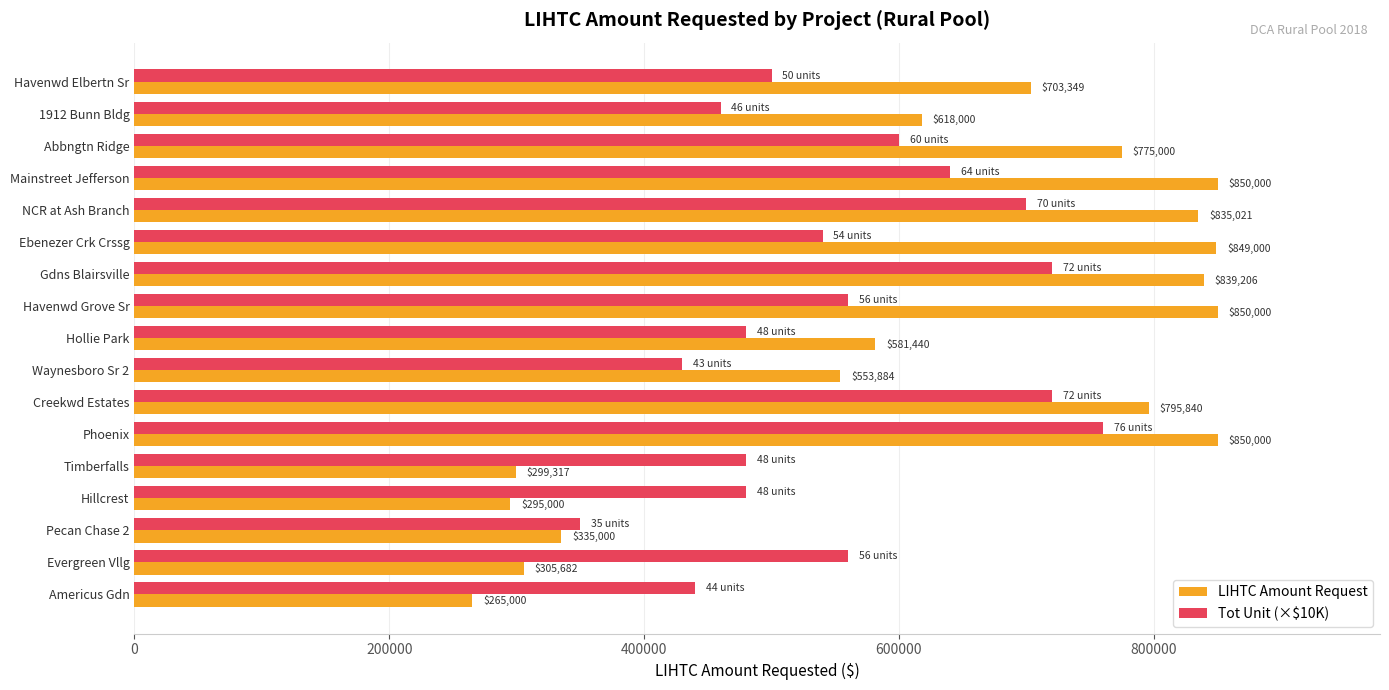

What is the spread (max minus min) of values at Evergreen Vllg?

254318.0